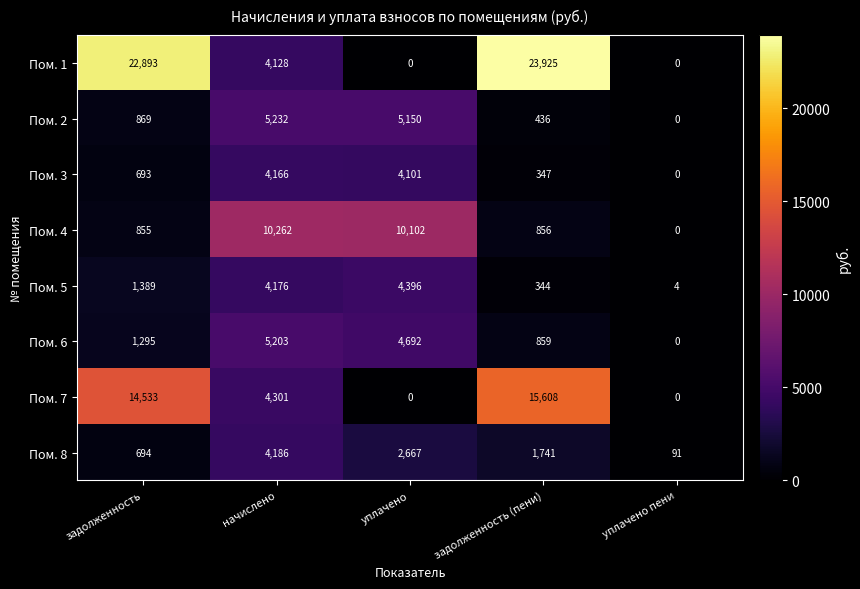

How many distinct data groups are displayed?

8